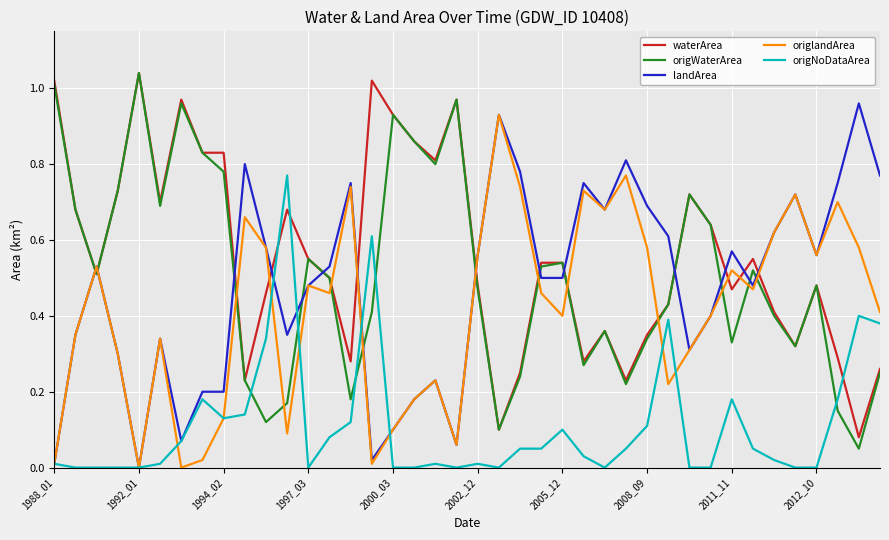

Which series has the largest total across all categories?

waterArea